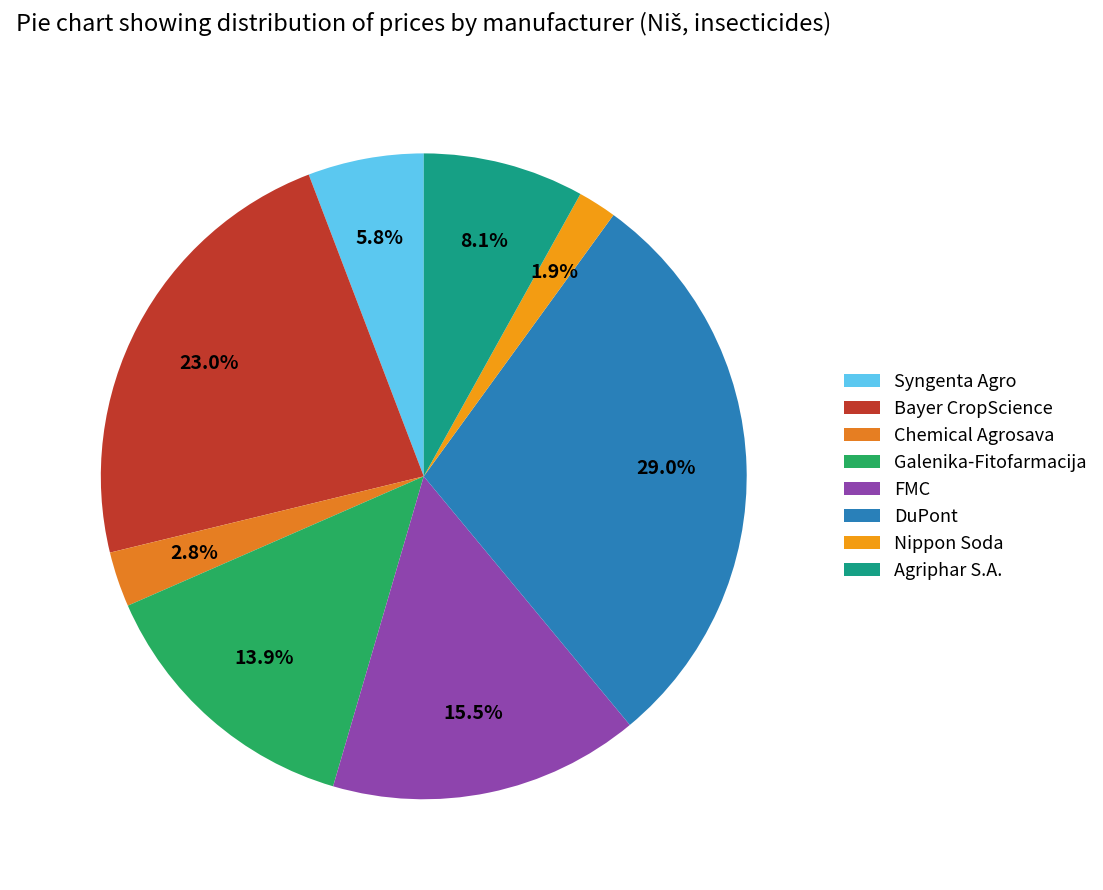

How much of the chart is everything except Agriphar S.A.?

91.9%